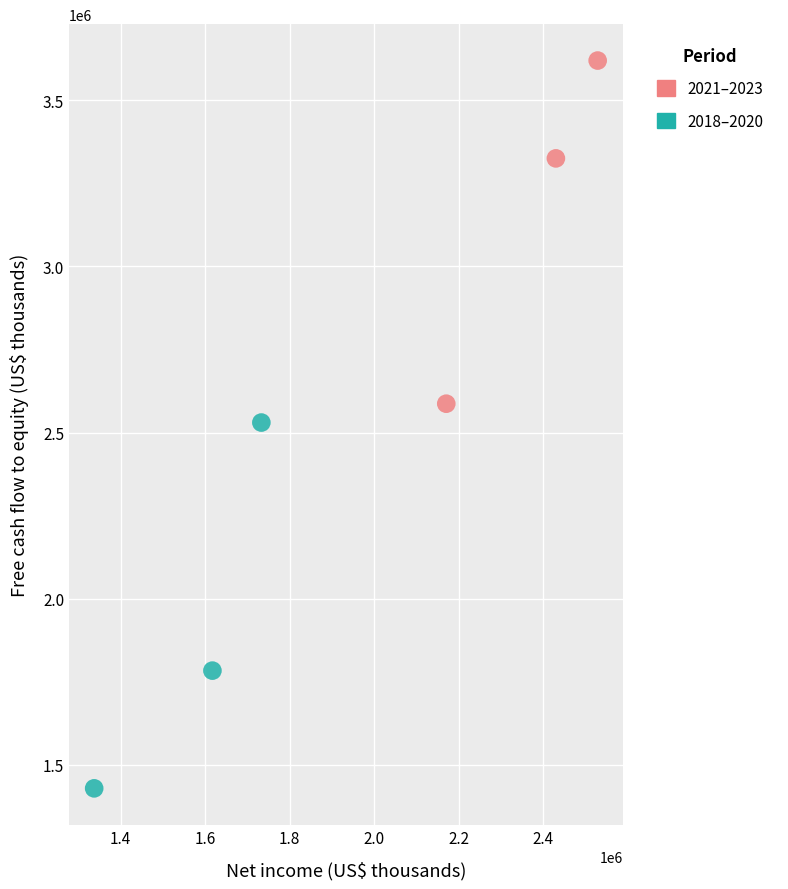

Which series reaches the minimum Y coordinate?

2018–2020